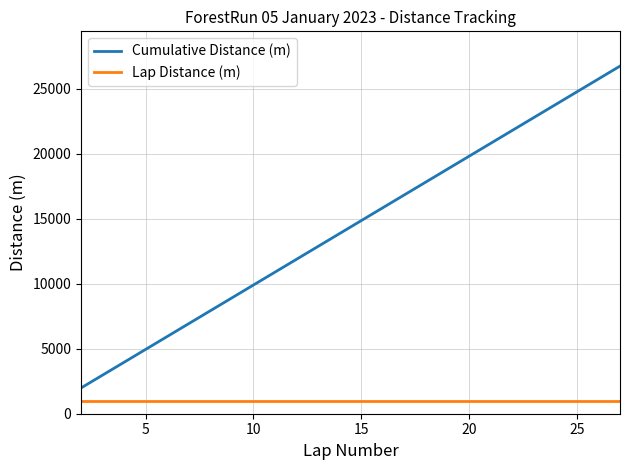

How many lines are shown in the chart?

2